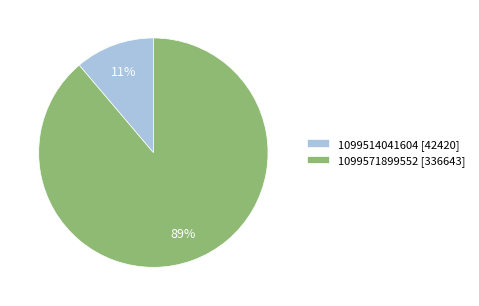

Is the sum of 1099514041604 and 1099571899552 greater than half?

Yes